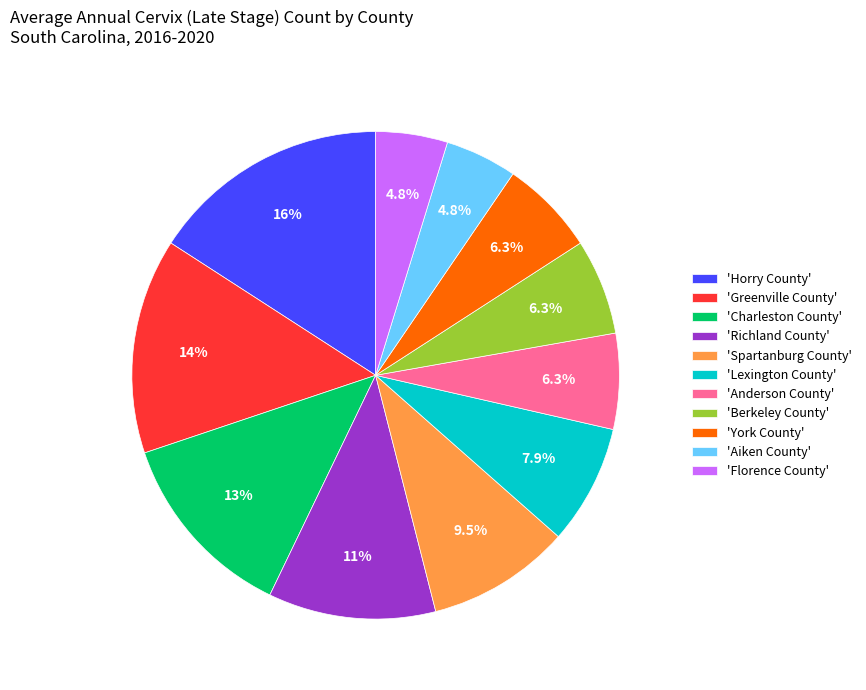

What percentage is NOT represented by 'Spartanburg County'?

90.5%